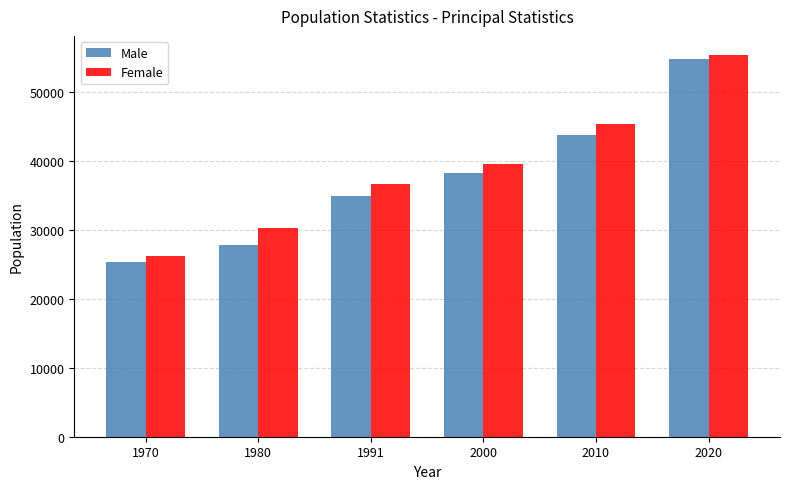

Rank the series by their average value, from highest to lowest.

Female, Male